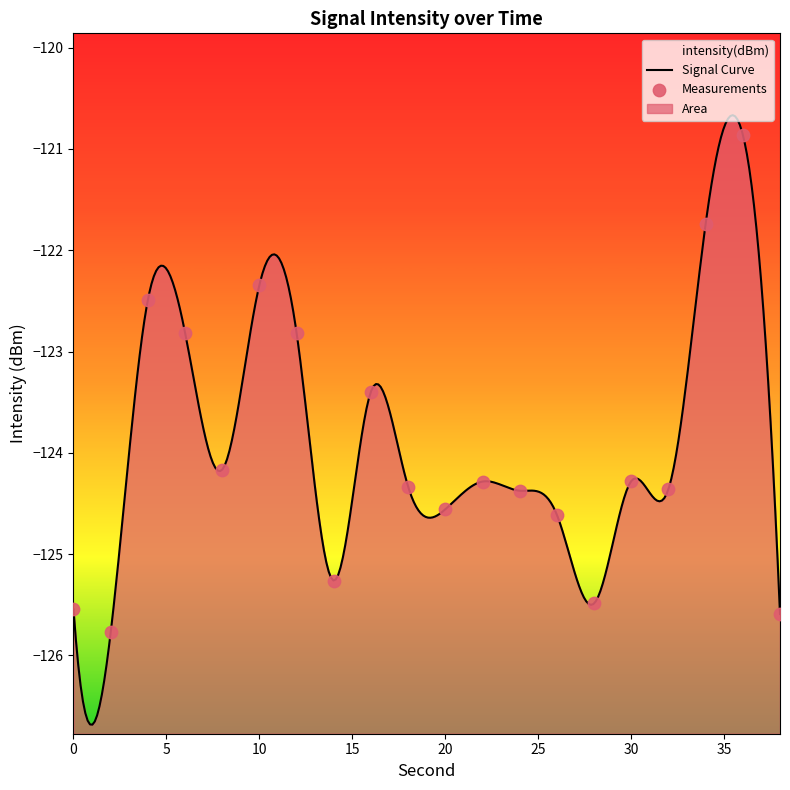

Between 18 and 26, which is larger?

18